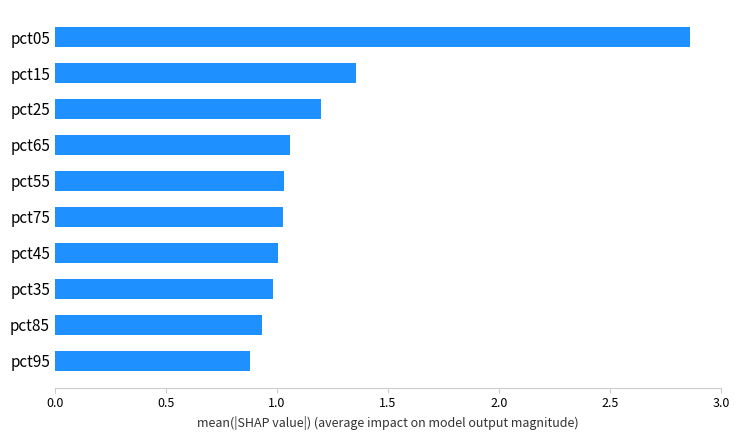

Between pct25 and pct95, which is larger?

pct25